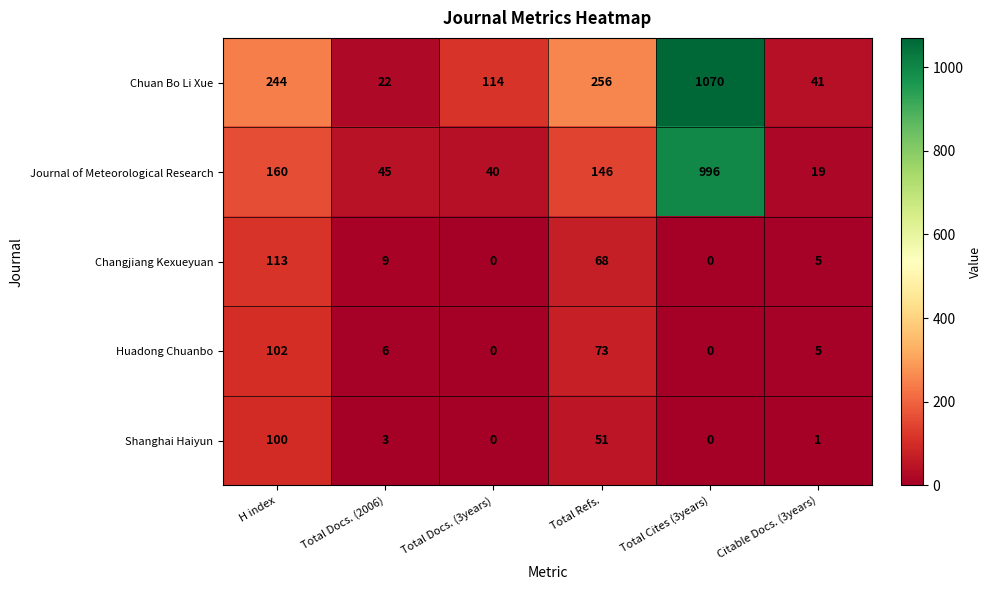

At which label does Shanghai Haiyun reach its peak?

H index